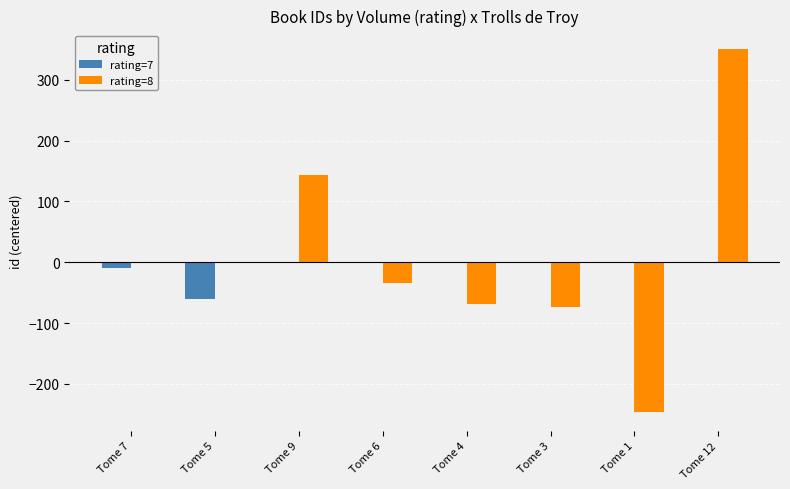

How many data points does each series have?

8